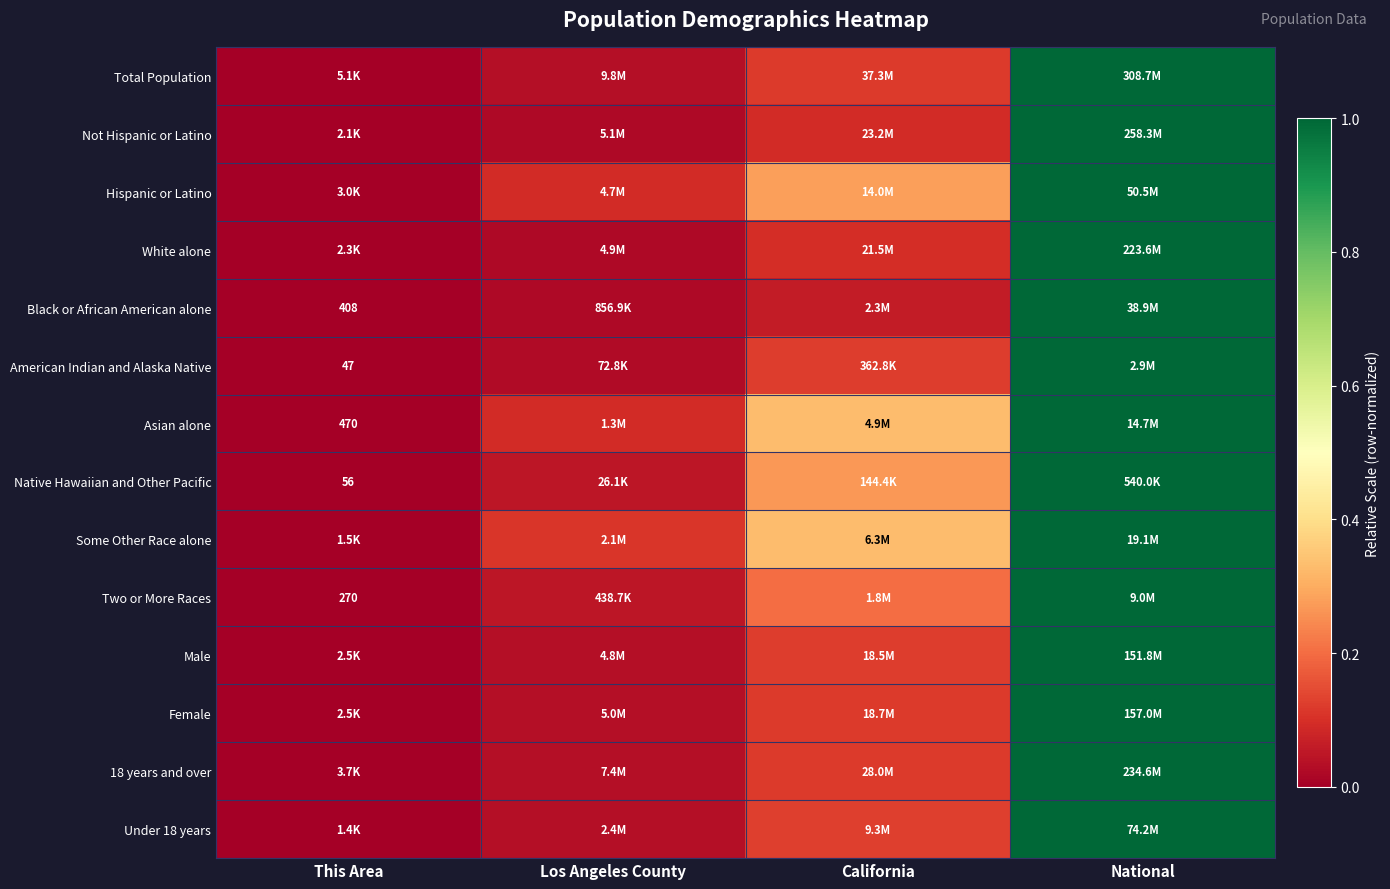

Where is Under 18 years nearest to the value 0?

This Area